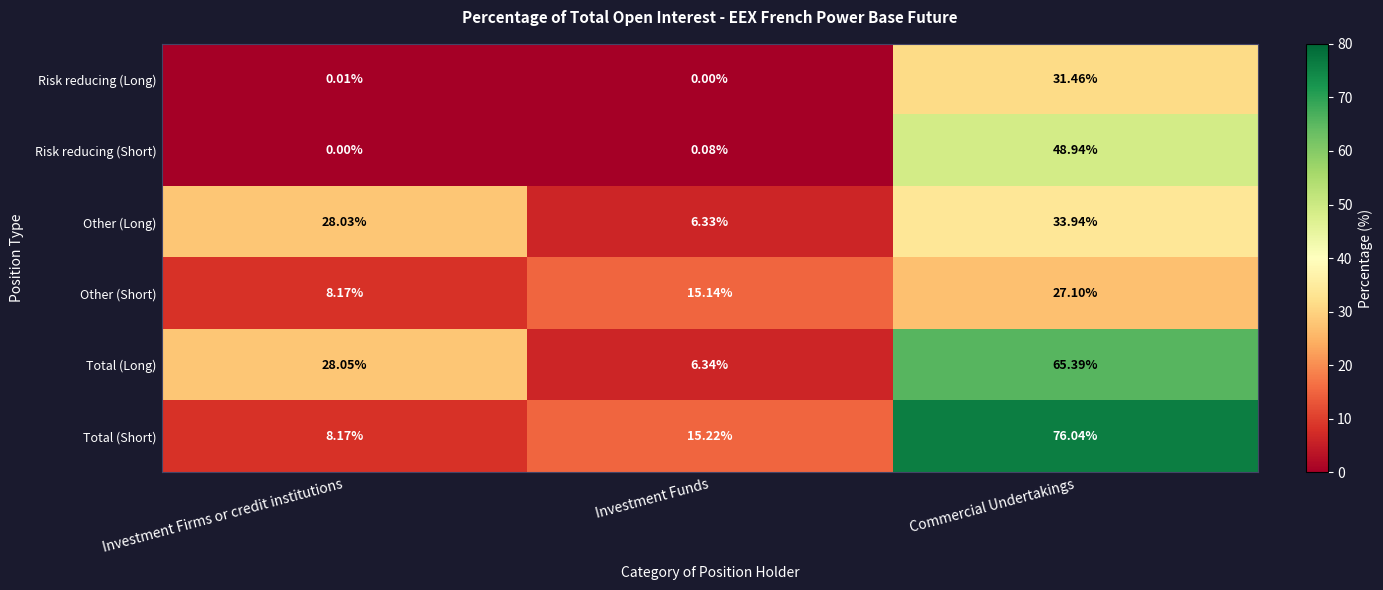

Which series changed the most between Investment Firms or credit institutions and Investment Funds?

Total (Long)